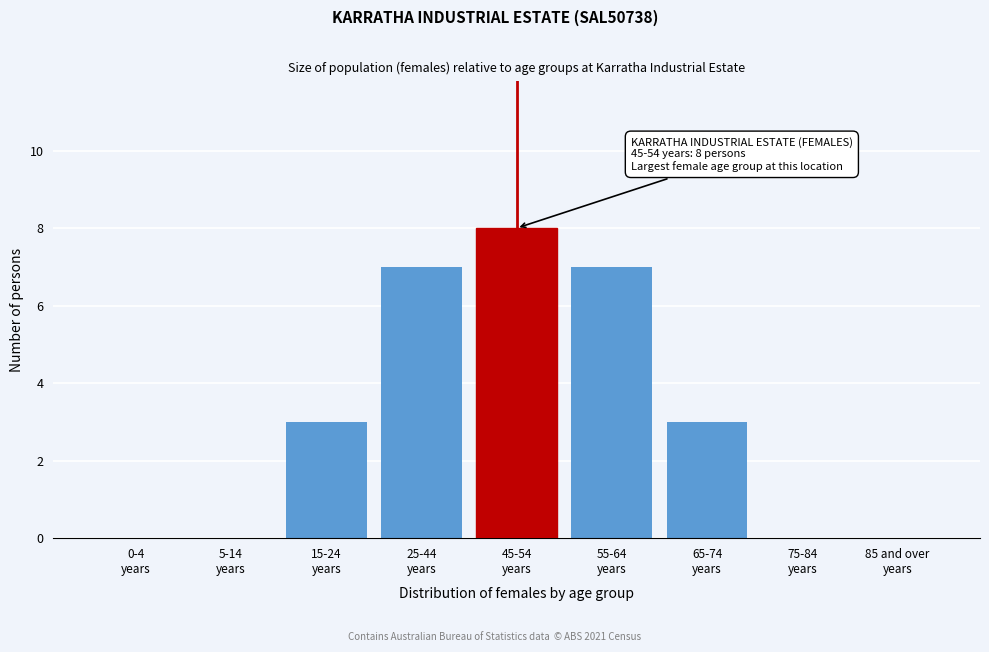

What is the sum of all values?

28